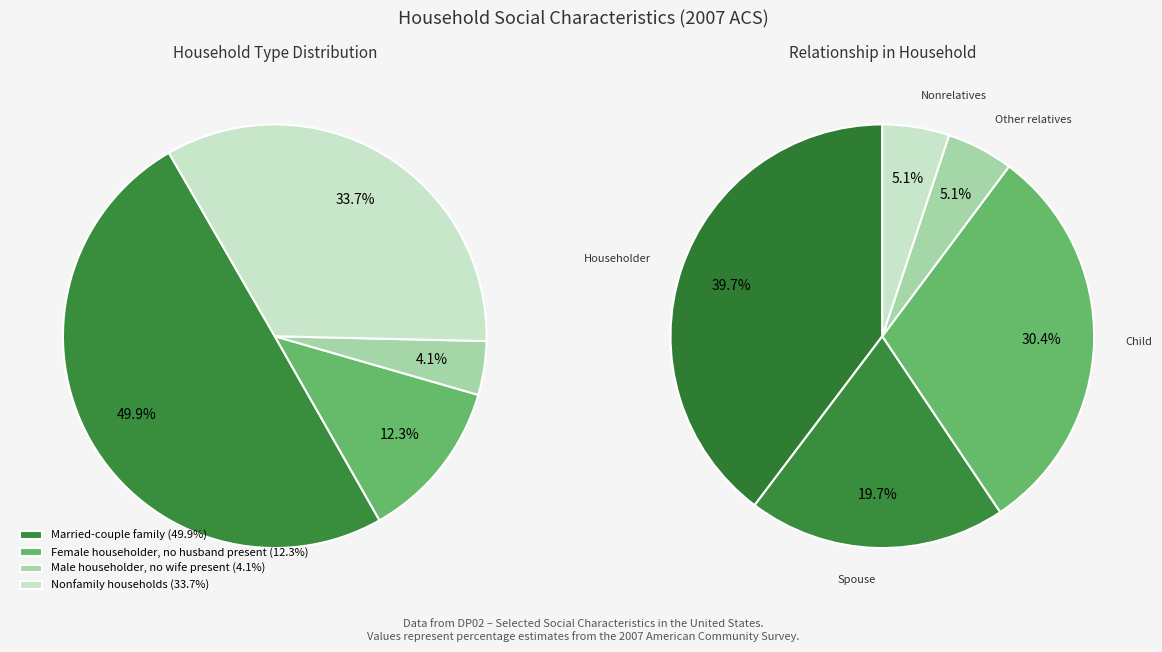

What is the ratio of the value at Nonfamily households to the value at Male householder, no wife present?

8.2